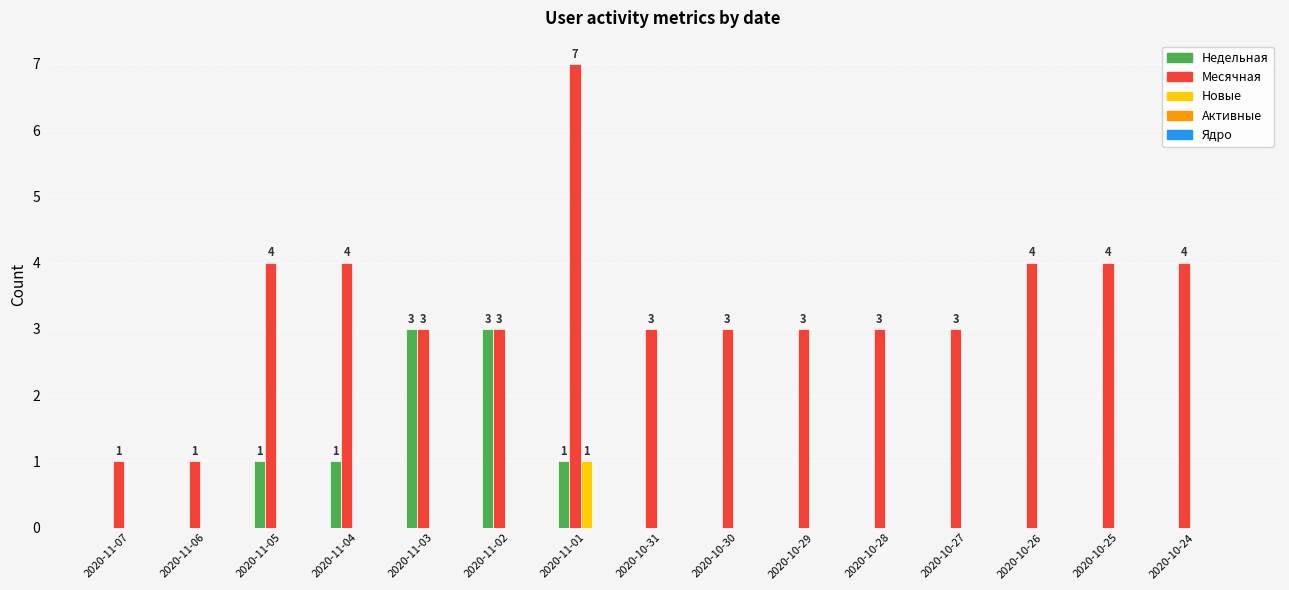

Where does the Месячная series first go above 3?

2020-11-05